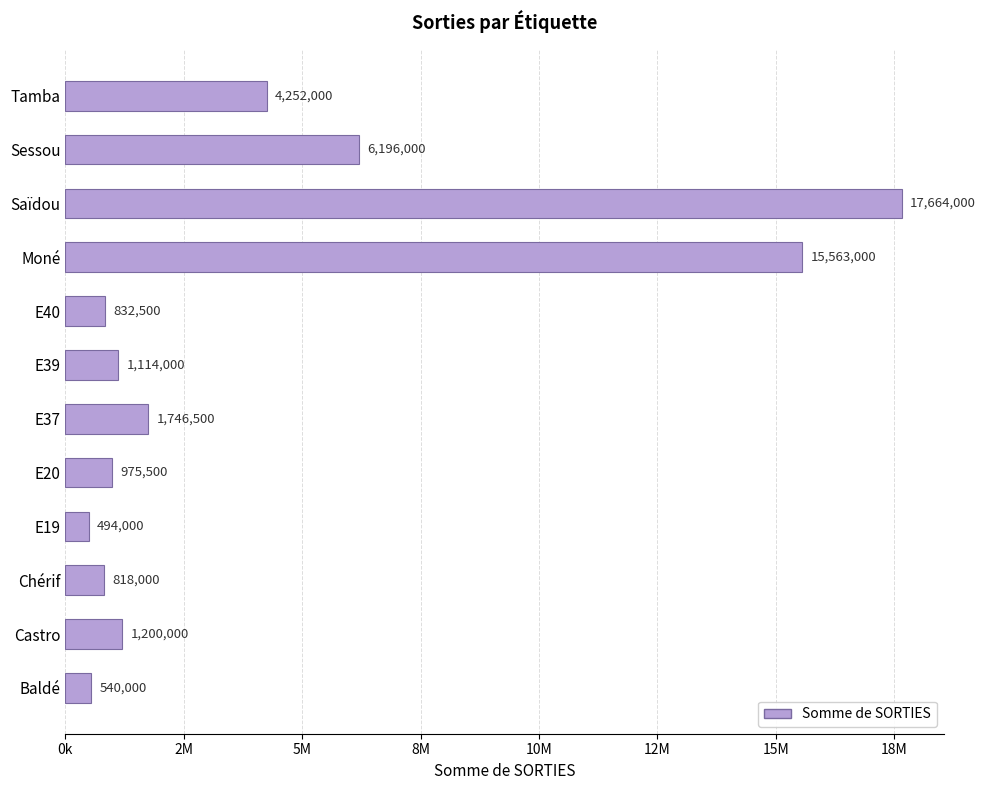

List the labels in order of value, largest first.

Saïdou, Moné, Sessou, Tamba, E37, Castro, E39, E20, E40, Chérif, Baldé, E19